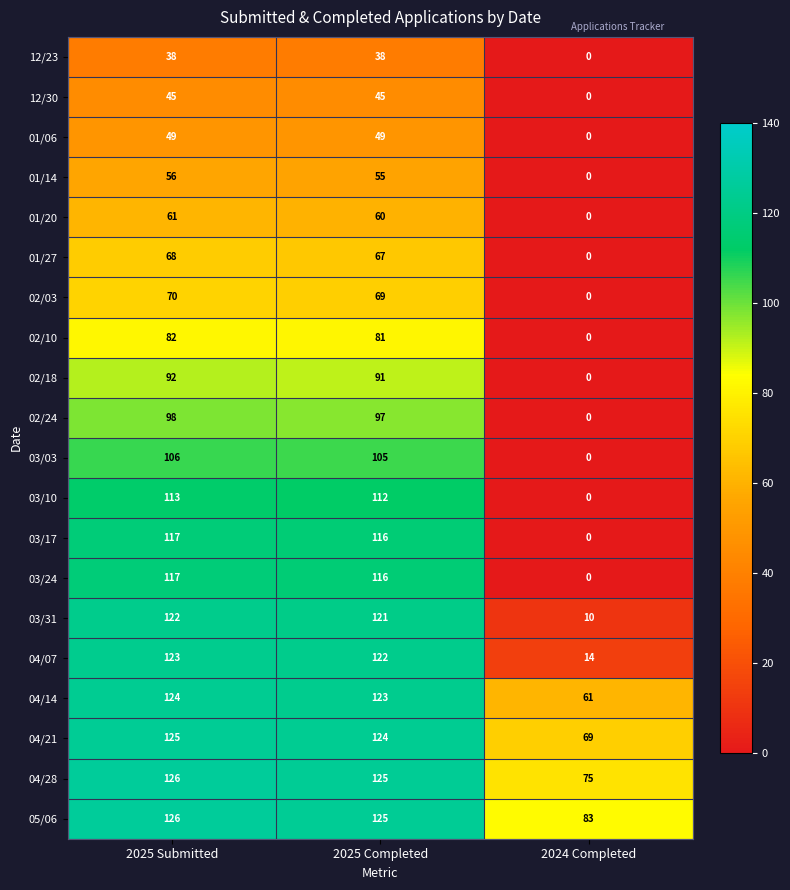

Rank the categories by 04/21 value from lowest to highest.

2024 Completed, 2025 Completed, 2025 Submitted